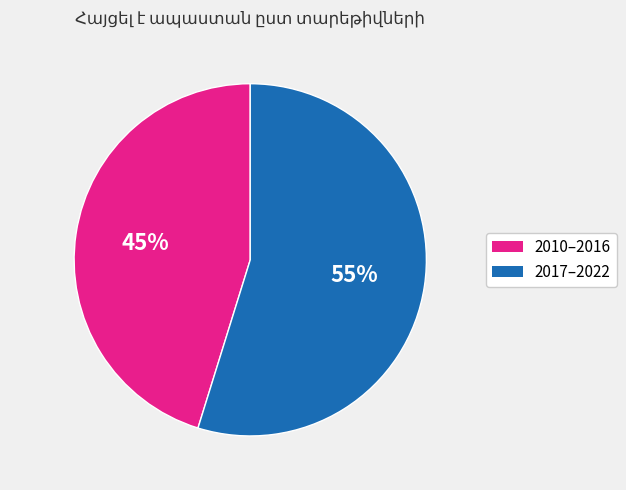

Which has a higher value, 2017–2022 or 2010–2016?

2017–2022